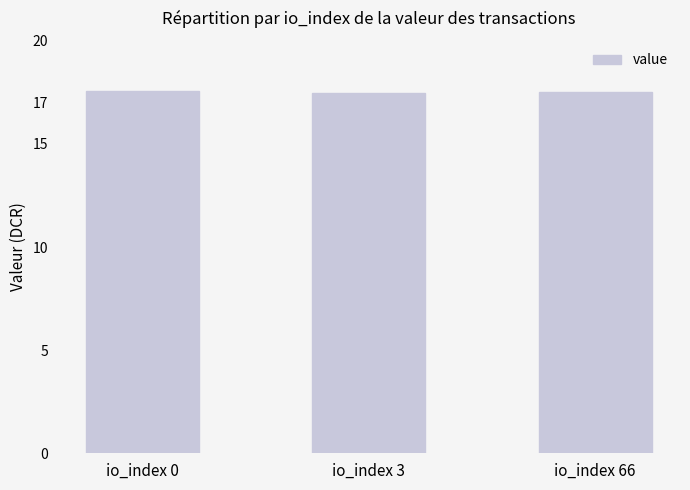

Count the number of data series in this chart.

1